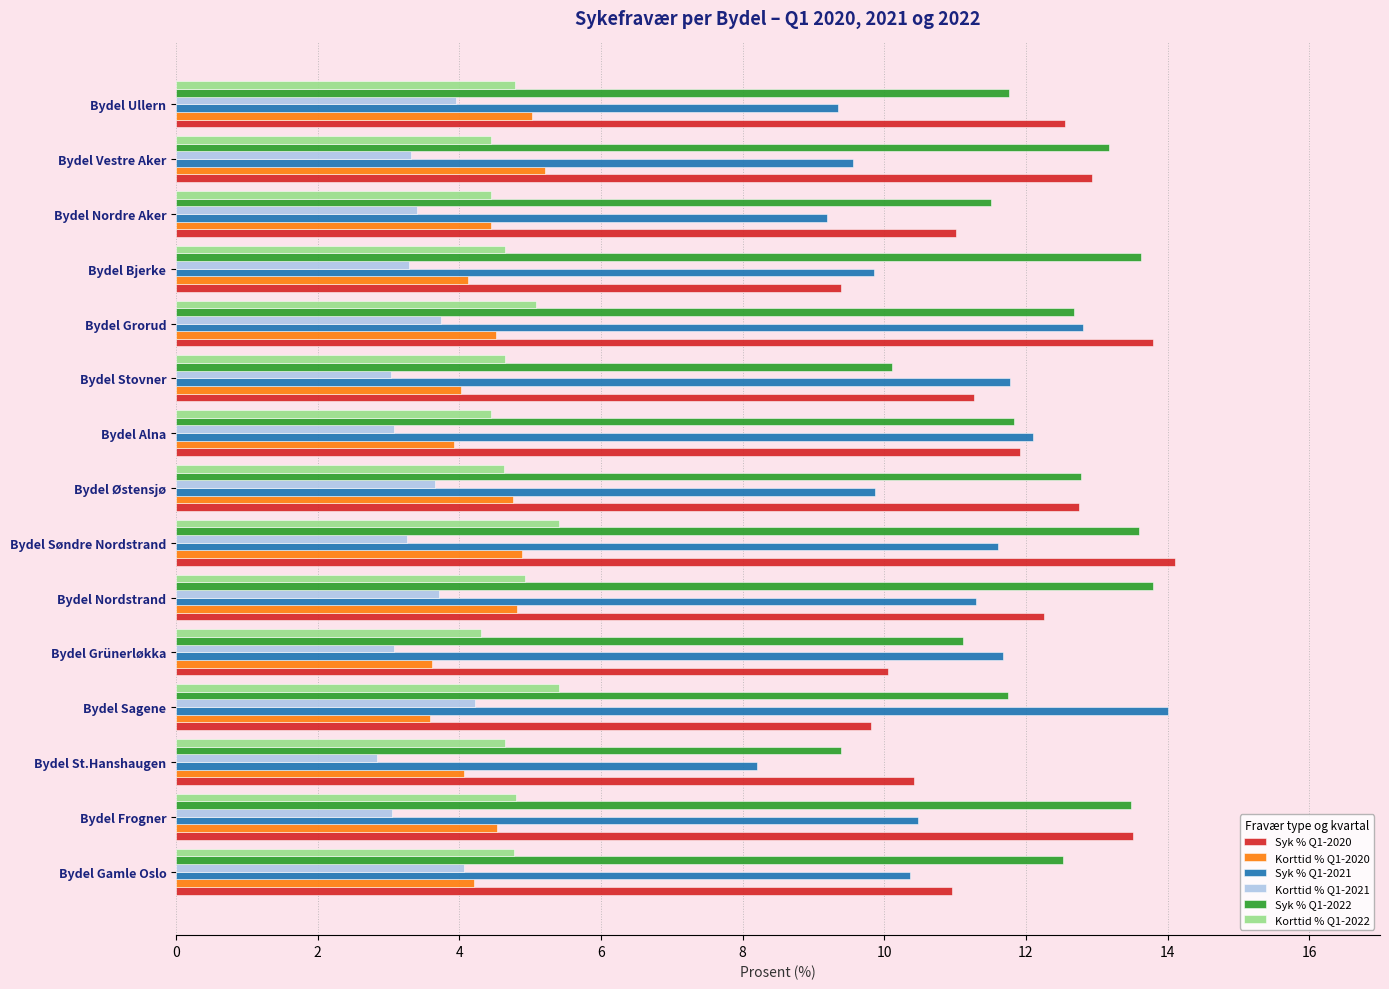

The value of Korttid % Q1-2022 at Bydel Sagene is 1.9. True or false?

False